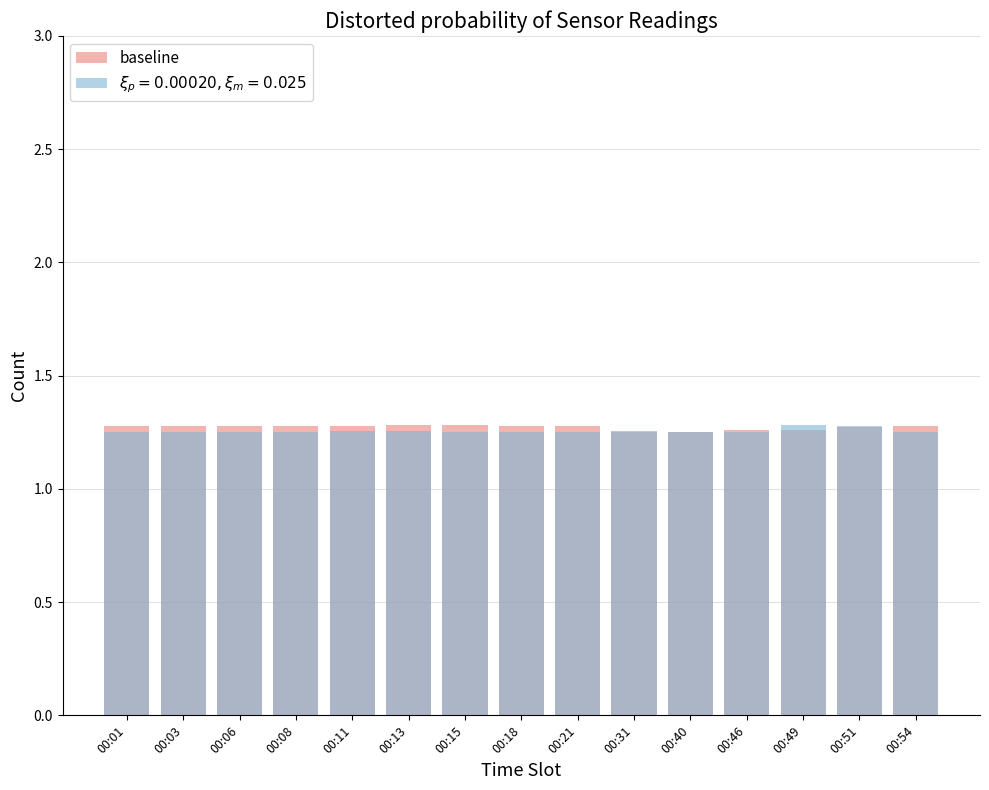

What is the smallest value displayed?

1.2